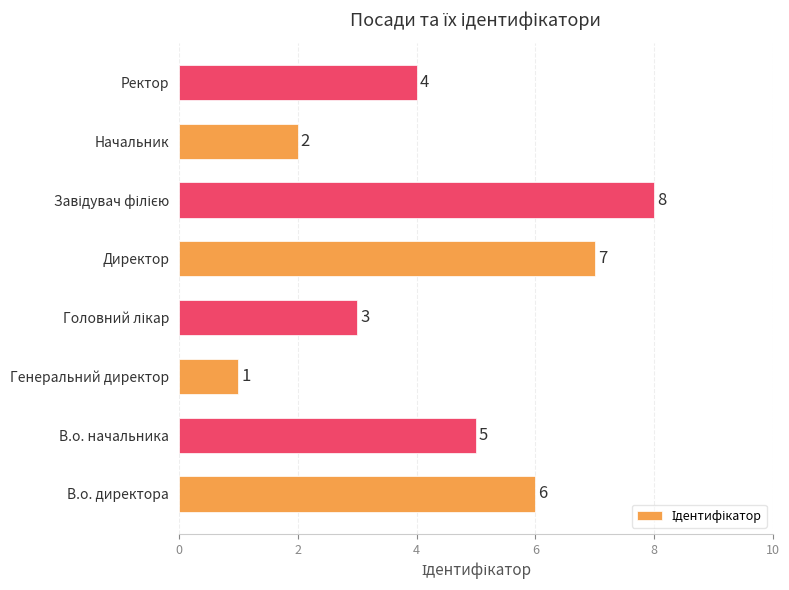

How many values are below 5?

4